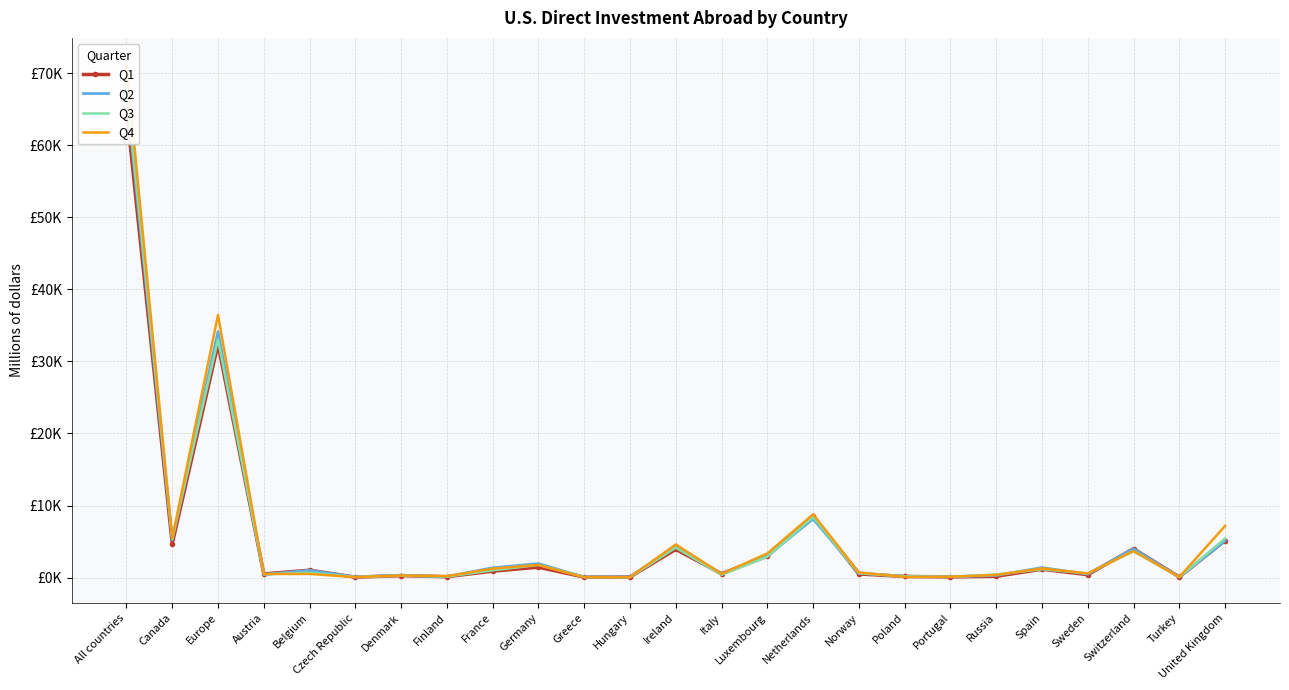

Read the Q4 value at Germany, to the nearest 50.

1750